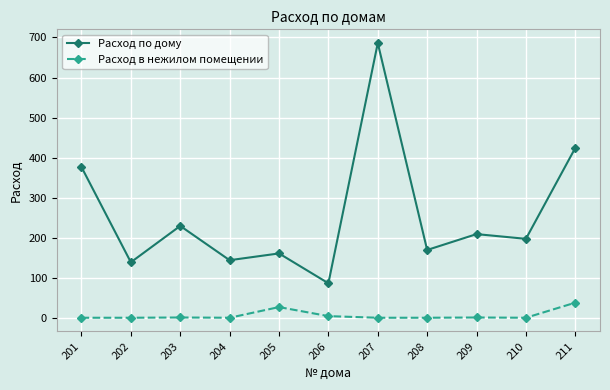

What is the difference between the Расход по дому values at 204 and 202?

5.1